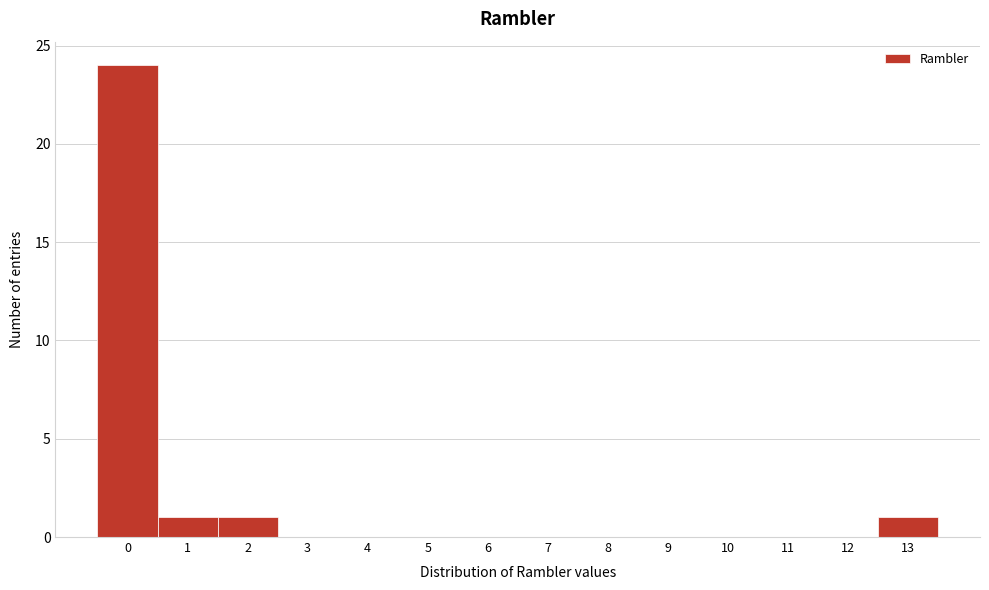

Reading right to left, list all the values displayed in this chart.

13=1	12=0	11=0	10=0	9=0	8=0	7=0	6=0	5=0	4=0	3=0	2=1	1=1	0=24